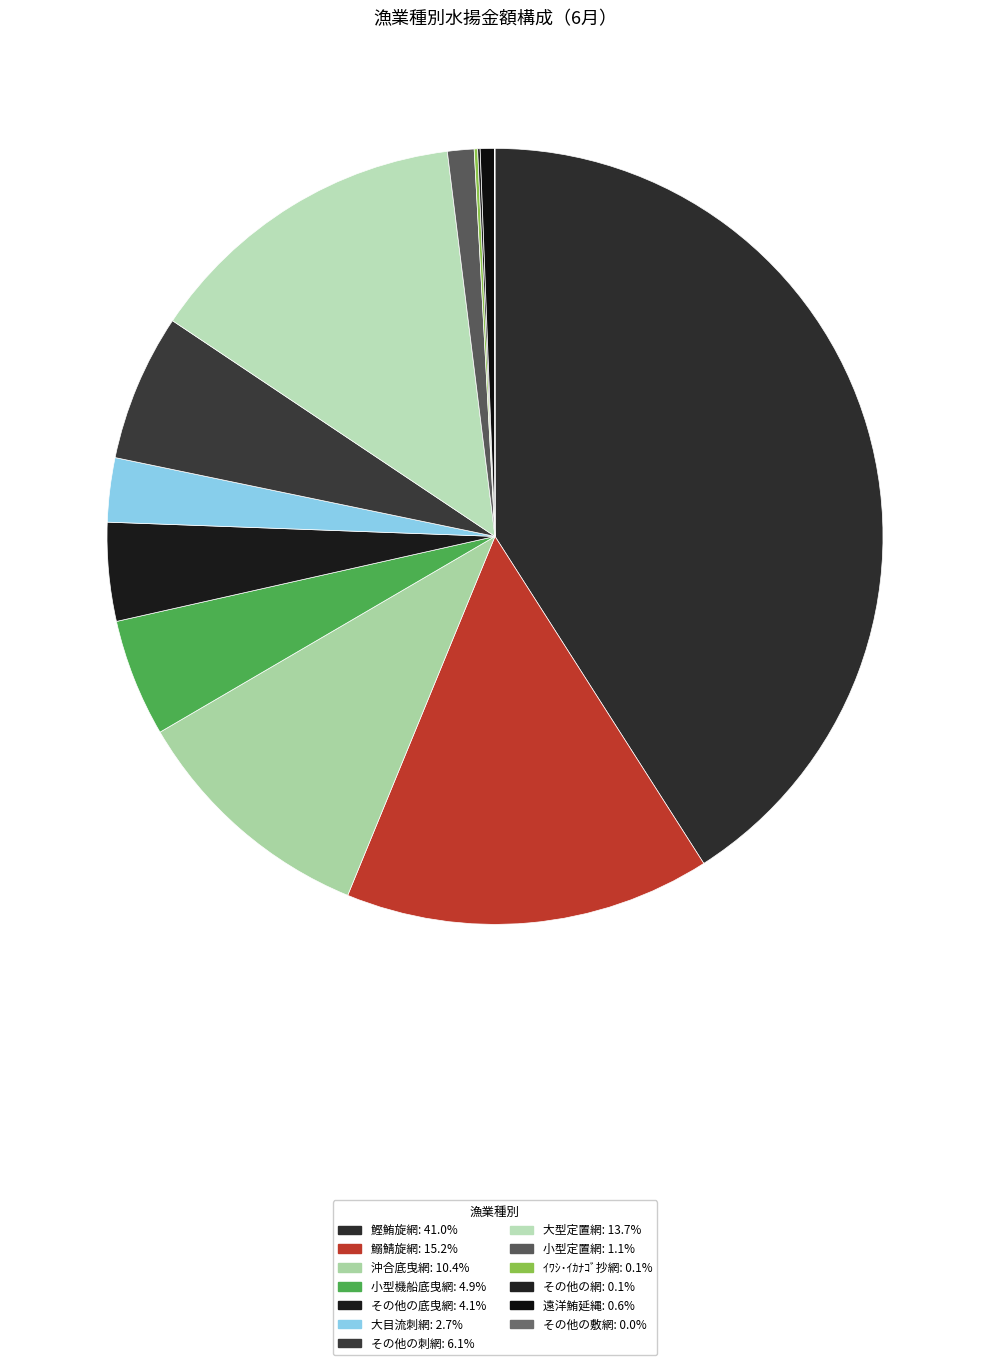

Which category has the biggest portion of the pie?

鰹鮪旋網